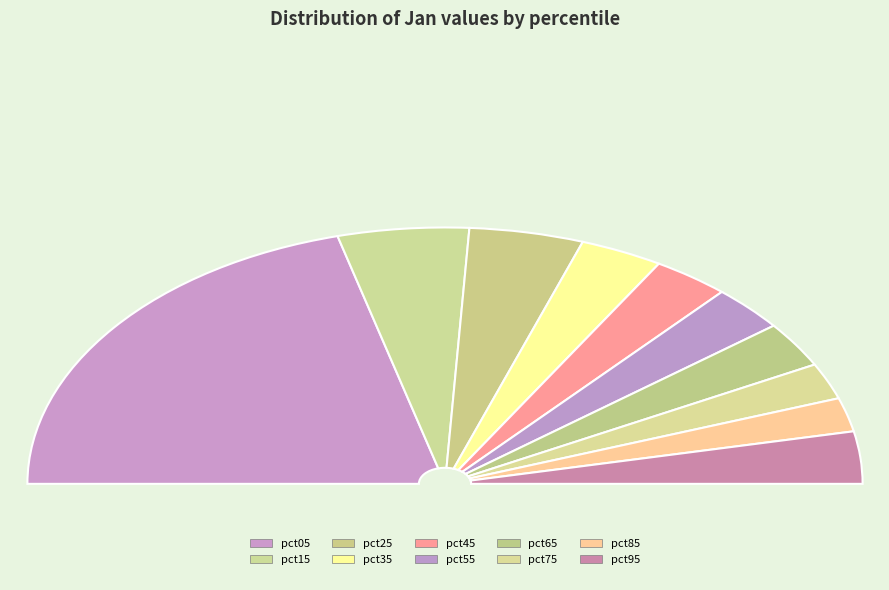

To the nearest percent, what is the difference between the pct75 and pct25 slice percentages?

4%